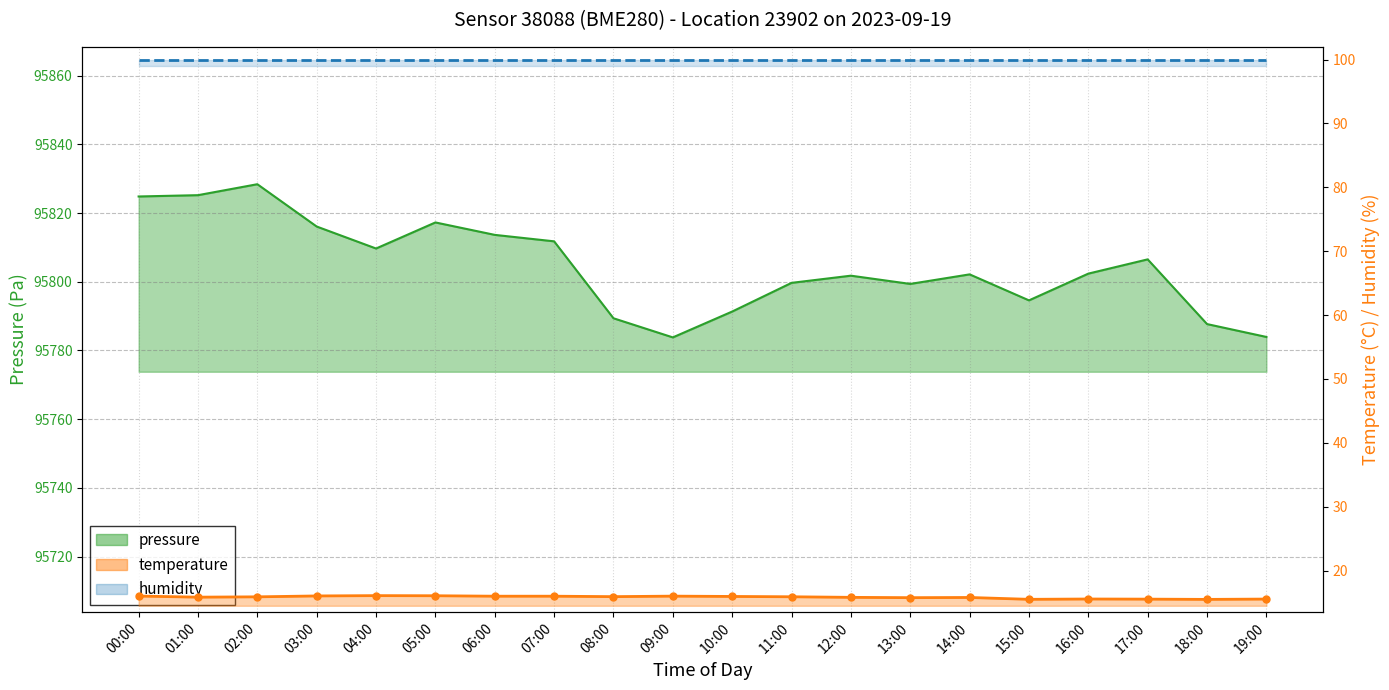

Is it true that pressure equals 44695.2 at 12:00?

False